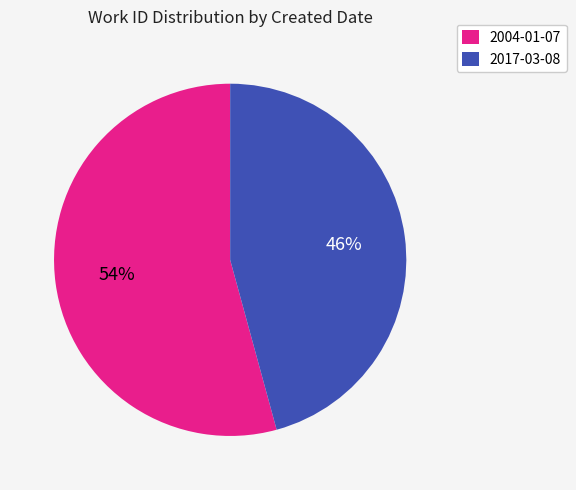

True or false: 2017-03-08 accounts for 46% of the total.

True